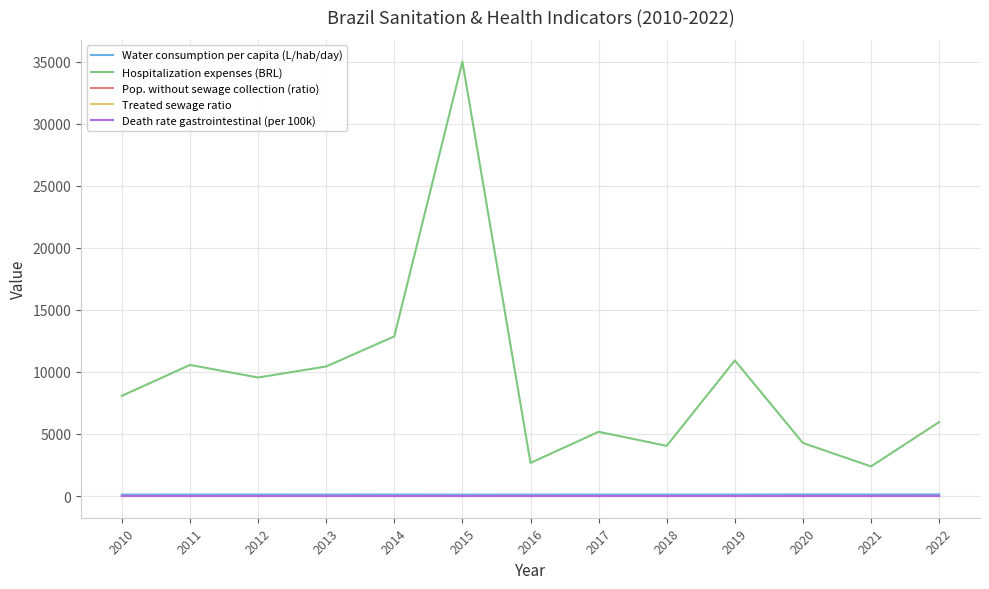

Which series has the largest total across all categories?

Hospitalization expenses (BRL)